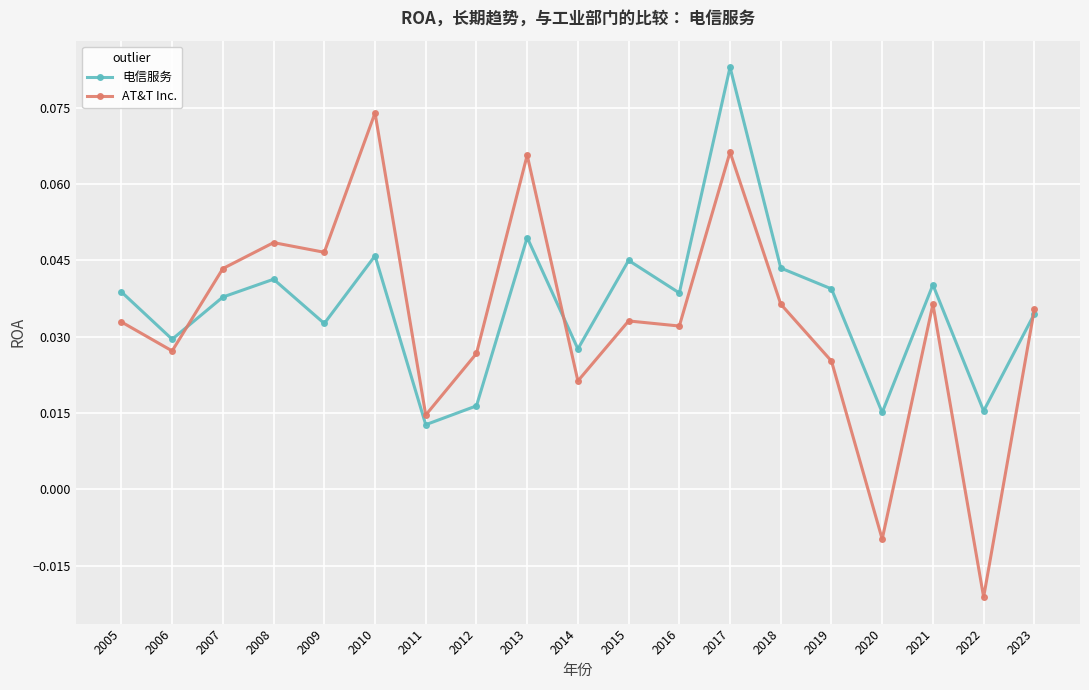

Where does the AT&T Inc. series first go above 0?

2005